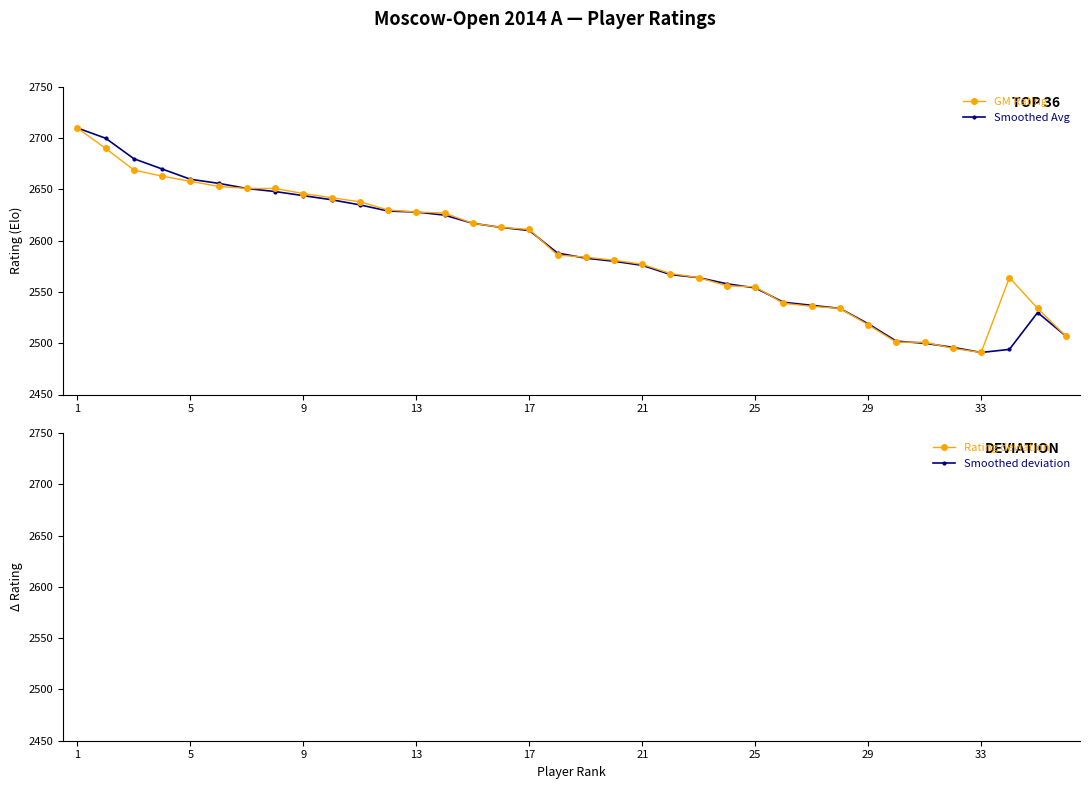

The value of Smoothed Avg at 21 is 2576. True or false?

True